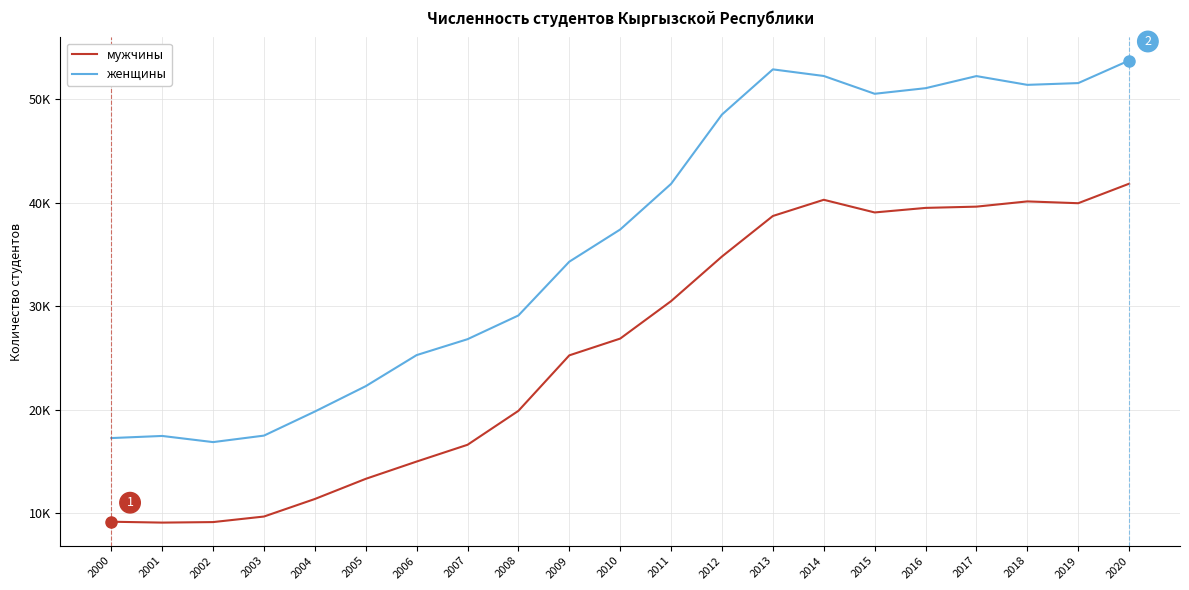

What are all the series names shown in the legend?

мужчины, женщины